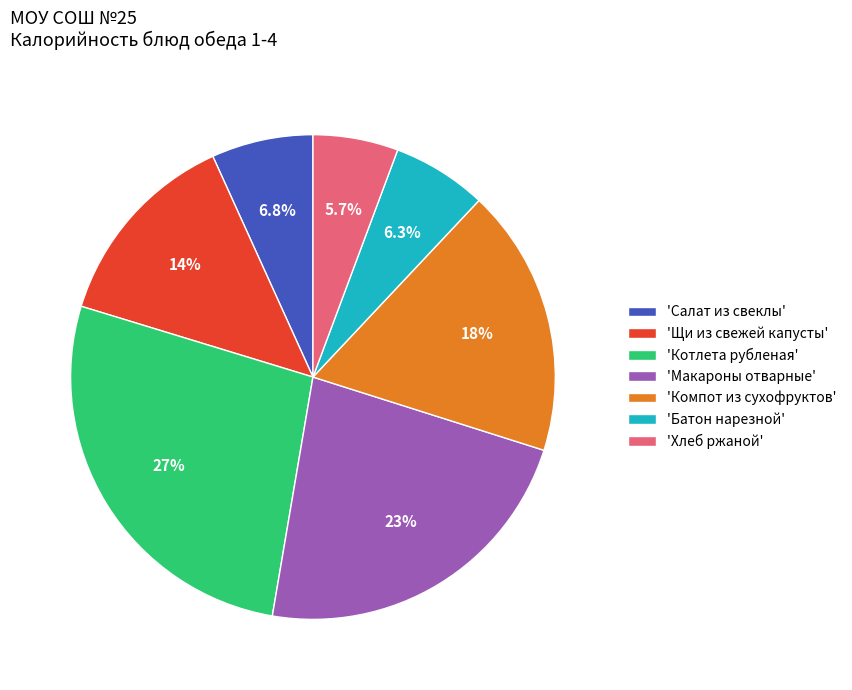

Which has a higher value, 'Щи из свежей капусты' or 'Хлеб ржаной'?

'Щи из свежей капусты'